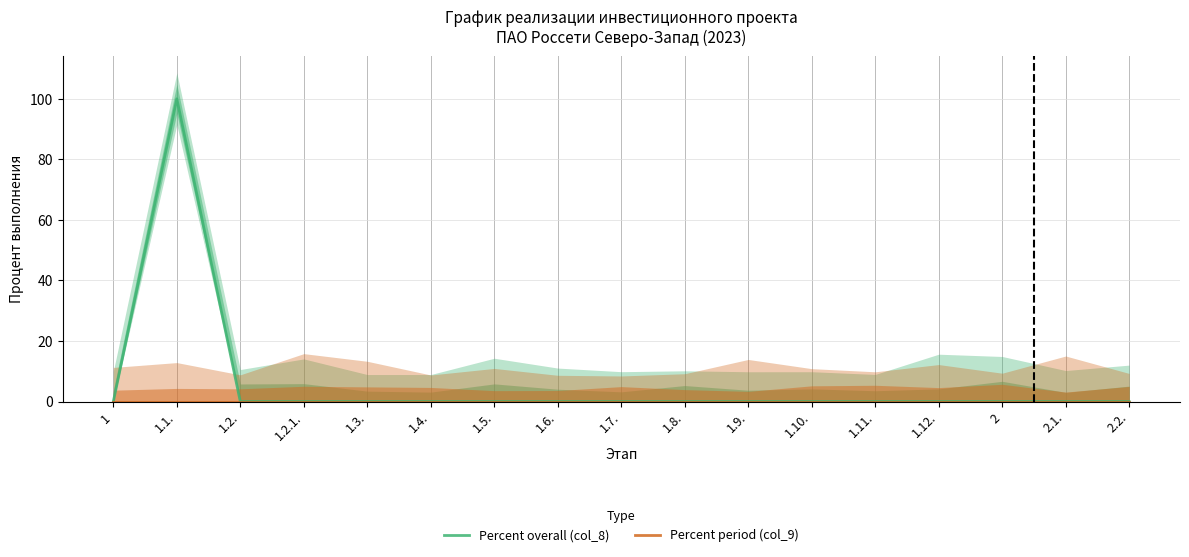

True or false: Percent period (col_9) has a value of 0 at 1.1..

True